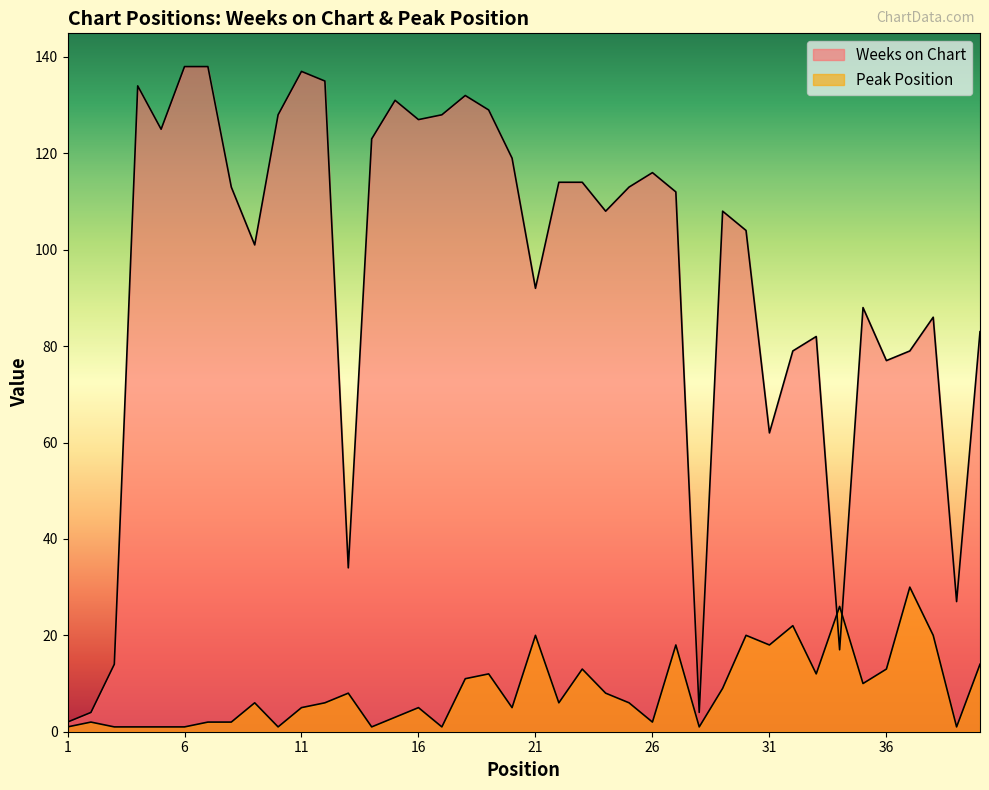

What are all the series names shown in the legend?

Weeks on Chart, Peak Position